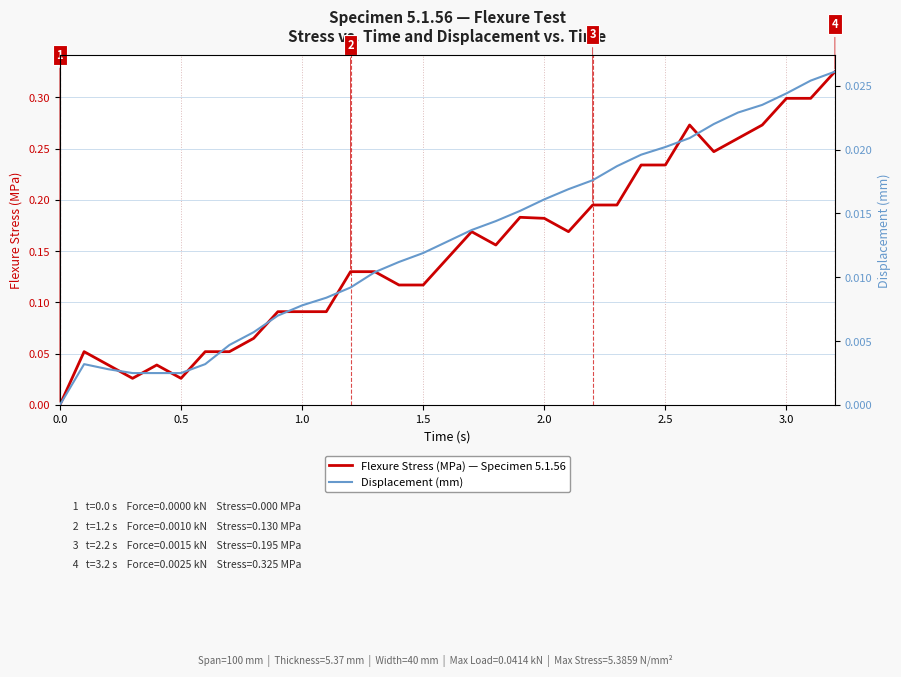

What is the maximum value shown in the chart?

0.3